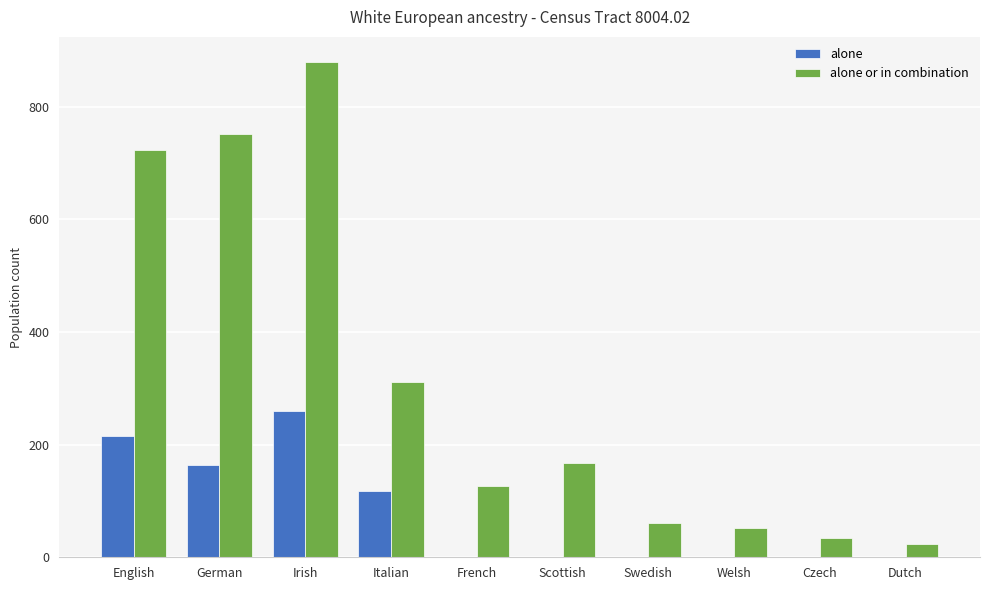

What is the greatest value displayed?

880